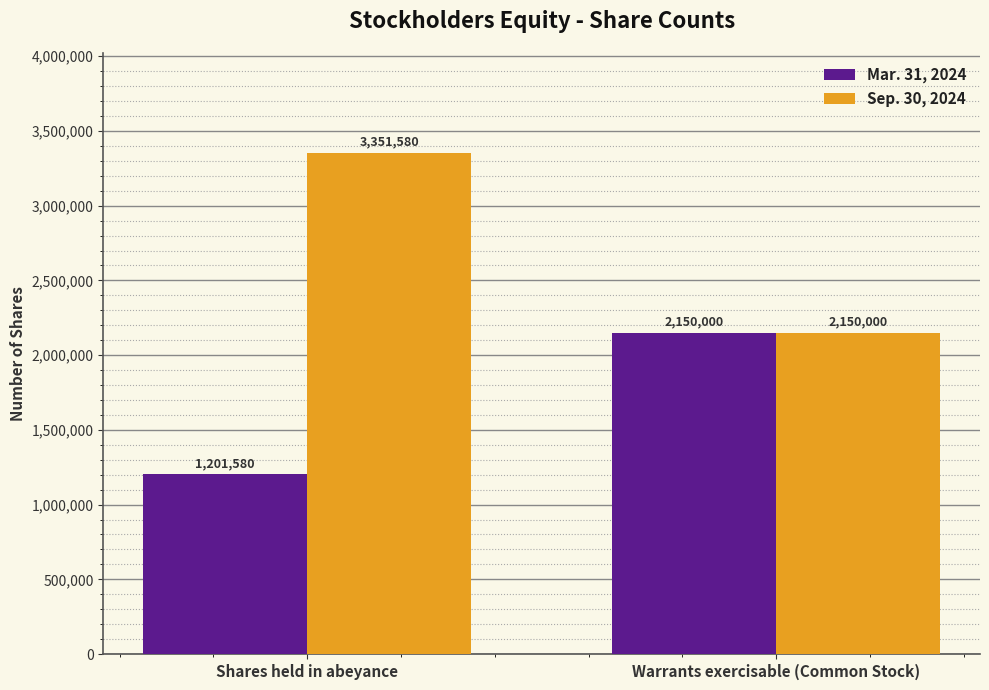

At which label does Mar. 31, 2024 reach its minimum?

Shares held in abeyance